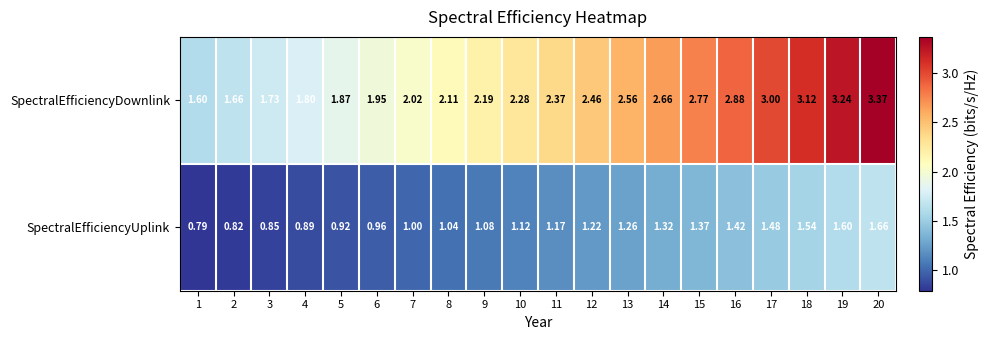

List the series in order of their peak value, lowest first.

SpectralEfficiencyUplink, SpectralEfficiencyDownlink